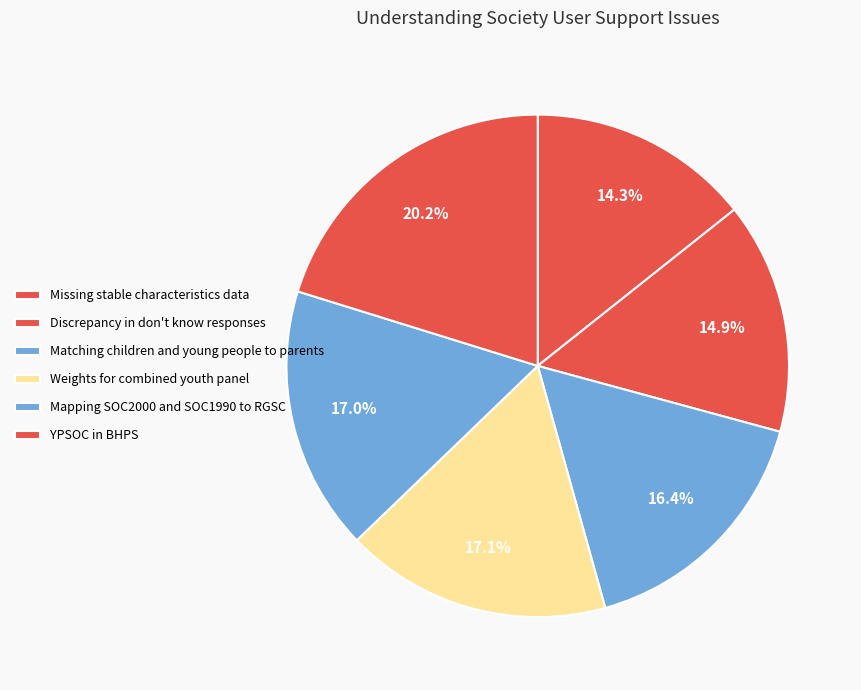

What percentage is the Matching children and young people to parents slice, to the nearest percent?

16%